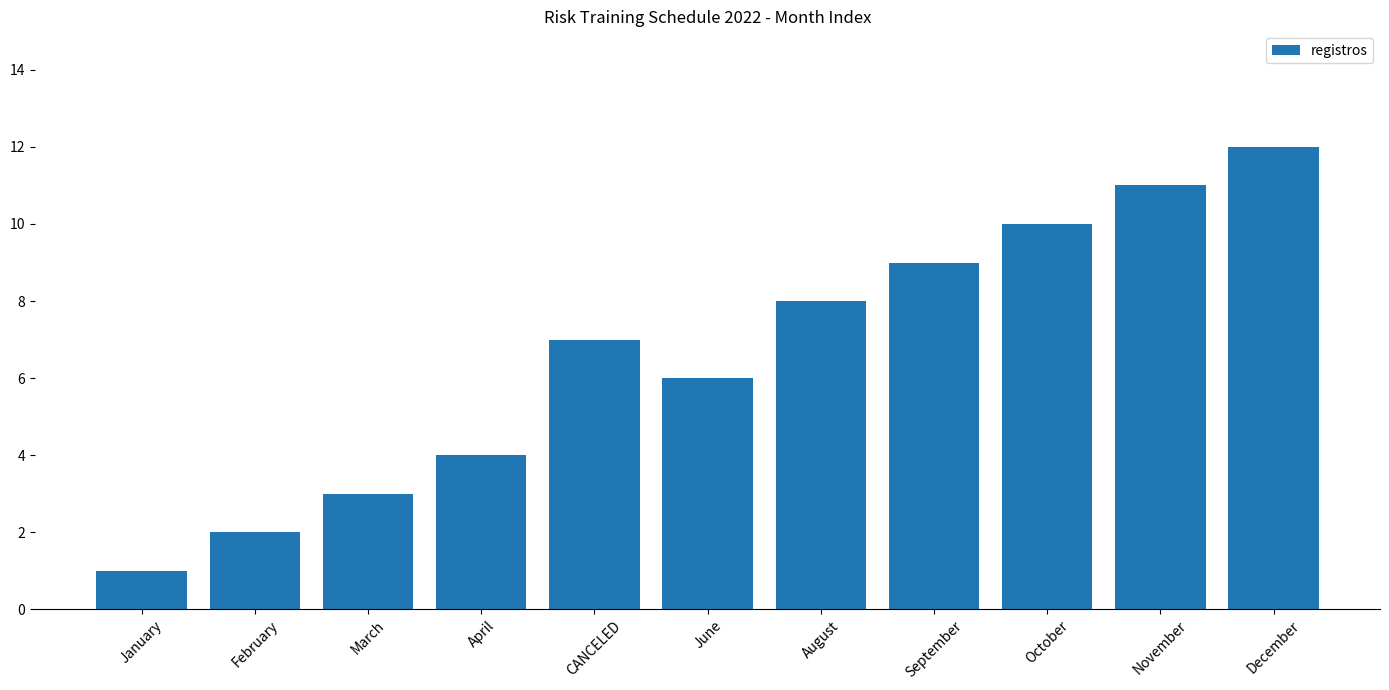

Does the chart contain any negative values?

No